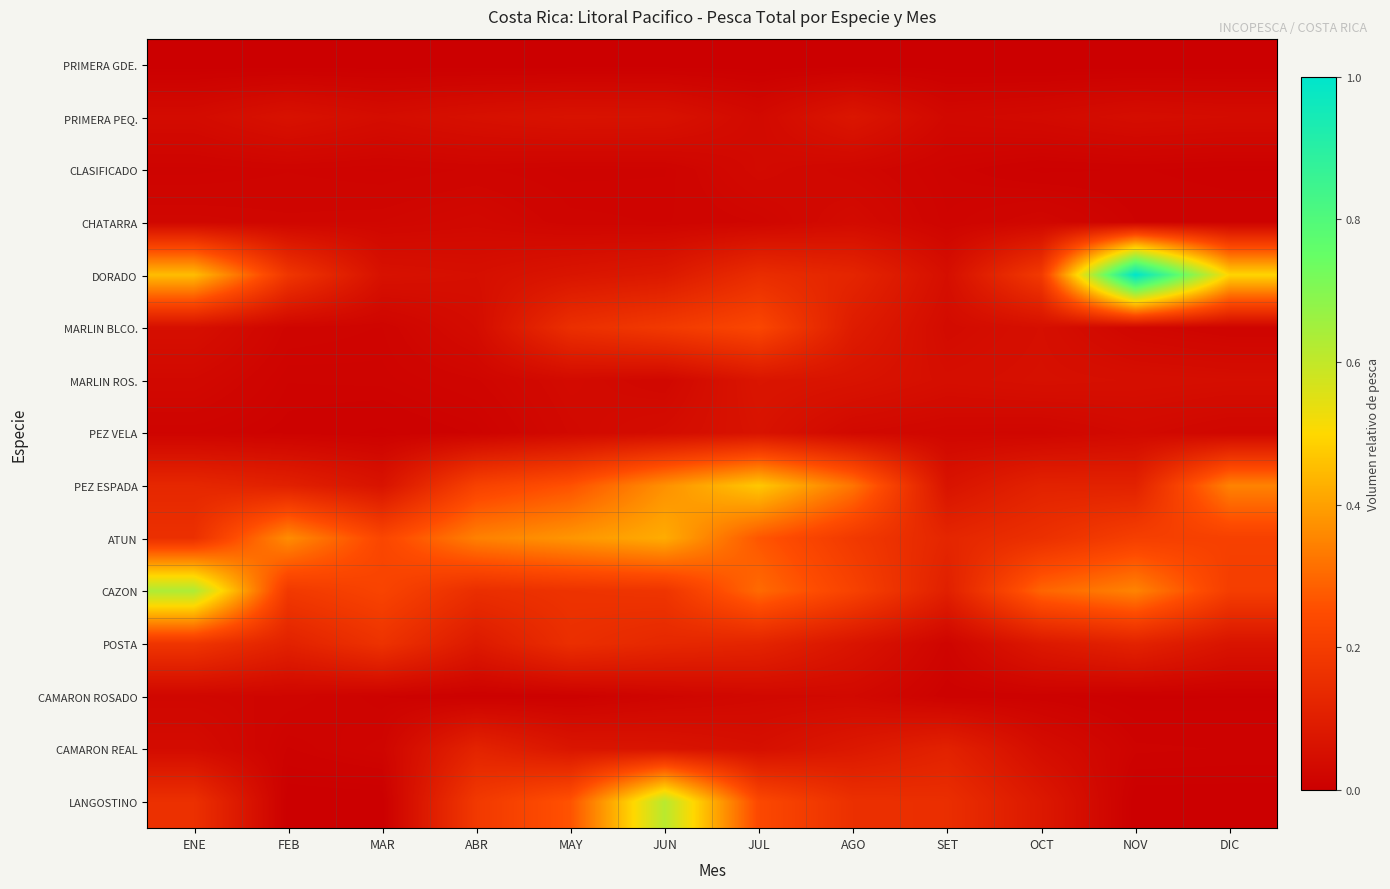

Rank the series by their maximum value, from lowest to highest.

PRIMERA GDE., CAMARON ROSADO, CLASIFICADO, CHATARRA, PEZ VELA, MARLIN ROS., PRIMERA PEQ., CAMARON REAL, POSTA, MARLIN BLCO., ATUN, PEZ ESPADA, LANGOSTINO, CAZON, DORADO